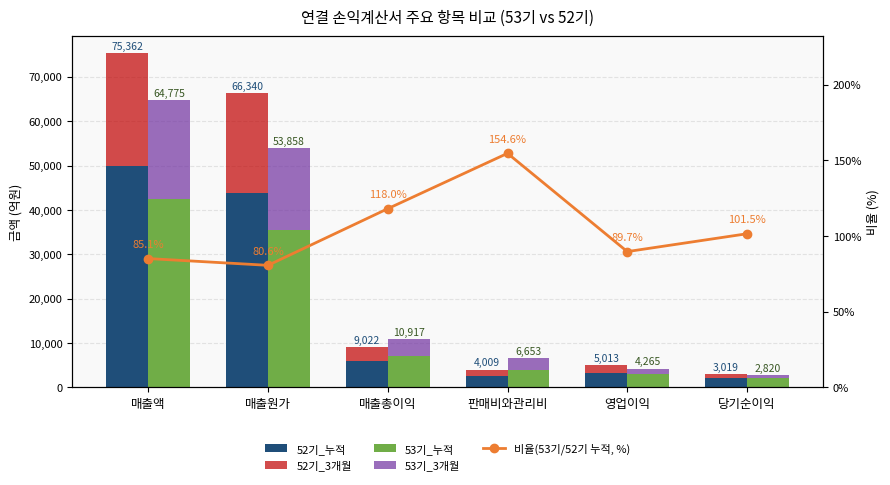

At which category is the sum across all series the highest?

매출액